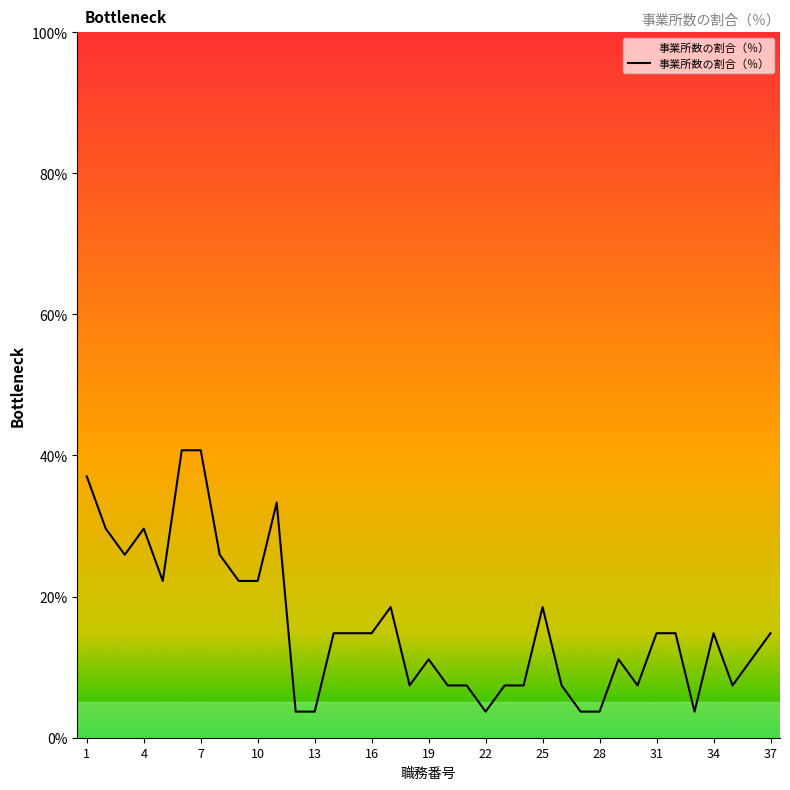

What is the minimum value shown in the chart?

3.7